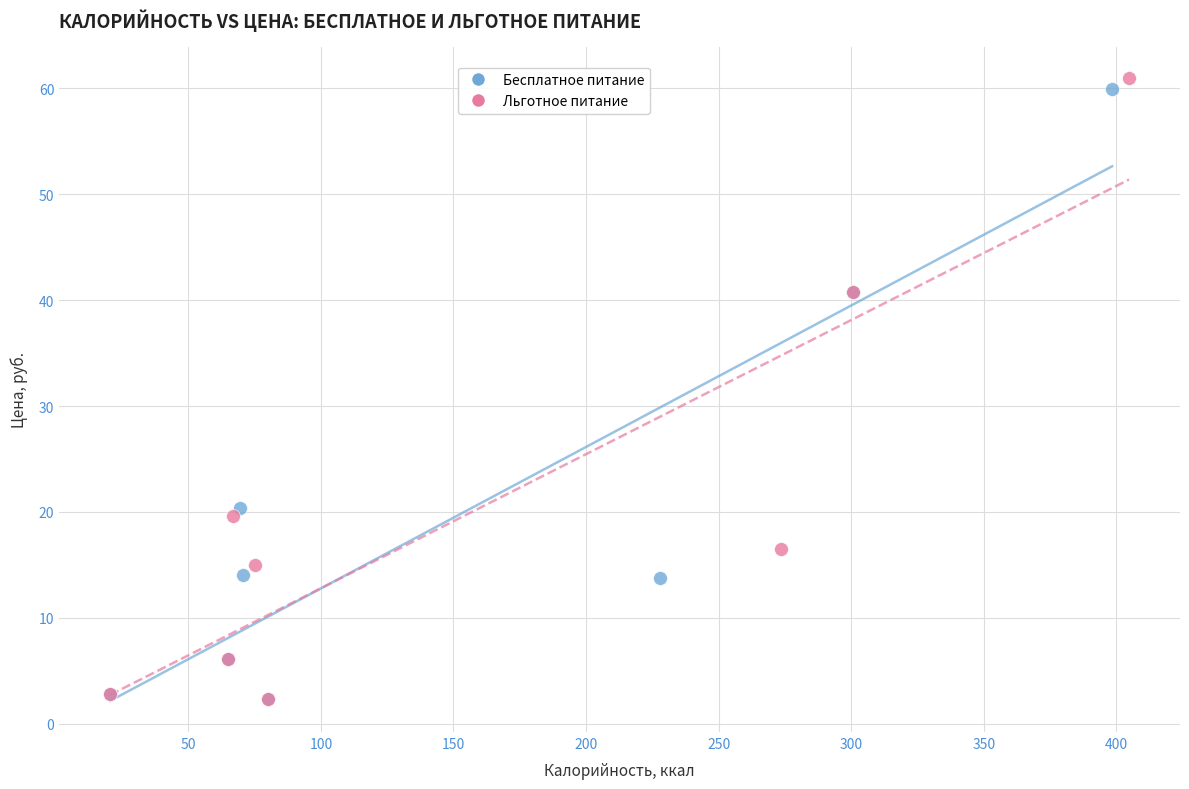

Which series has the largest Y range (max minus min)?

Льготное питание